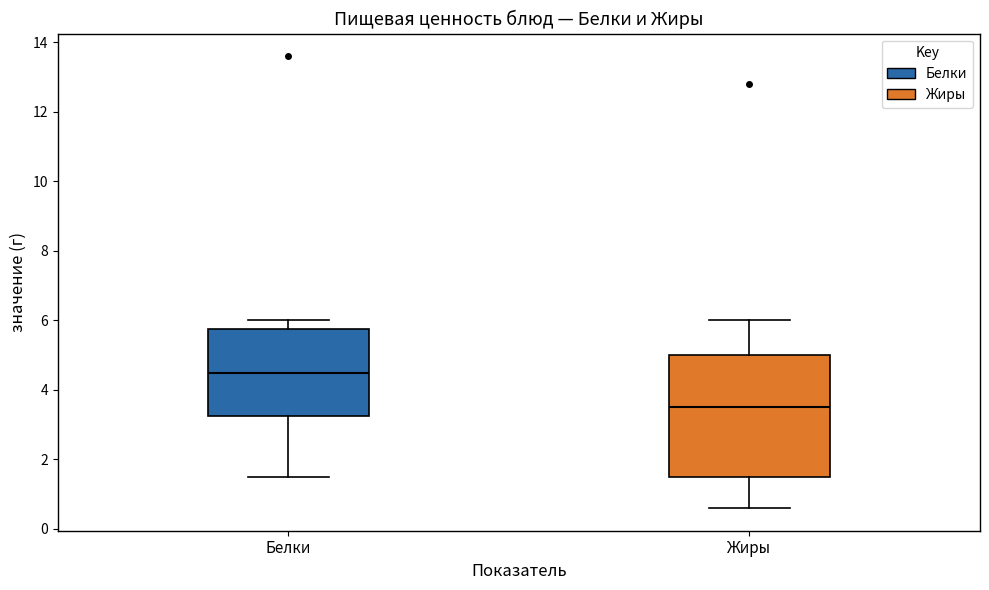

Reading left to right, transcribe this box plot: for each box, give where its median line is, the range the box spans, and where its two whiskers end, as read against the y-axis. The values are not printed on the chart, so give them approximately, as read against the axis.

Белки: median 4.6, box 3.2 to 5.8, whiskers 1.6 to 6.0
Жиры: median 3.6, box 1.6 to 5.0, whiskers 0.6 to 6.0